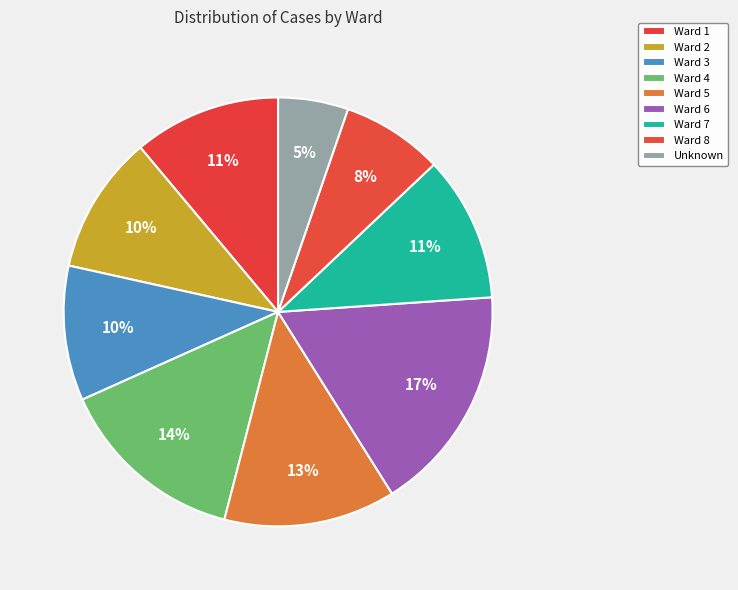

To the nearest percent, what is the difference between the Ward 8 and Ward 7 slice percentages?

3%